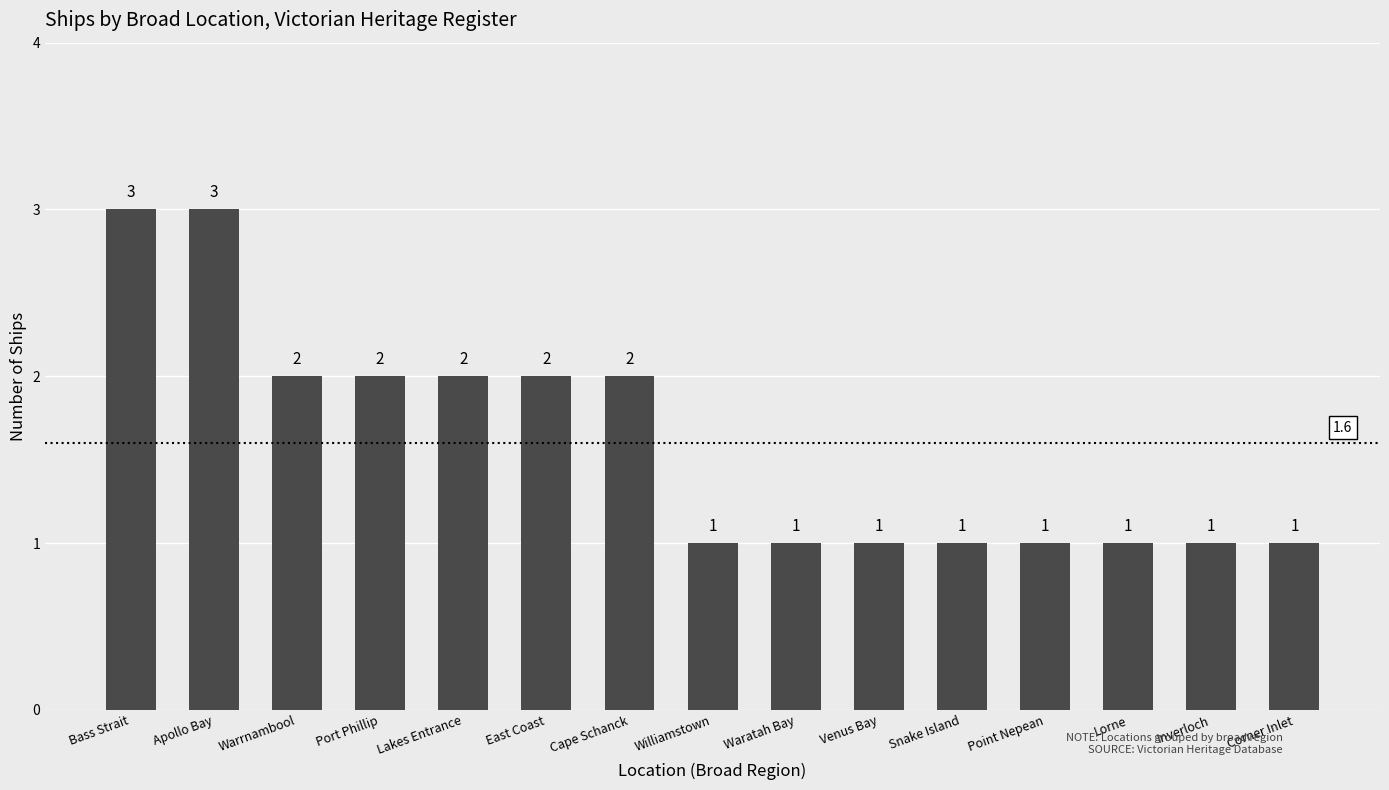

The chart shows a value of 2 at East Coast. True or false?

True